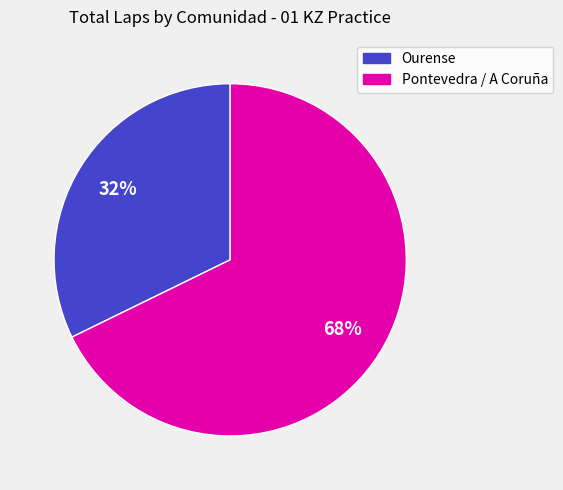

Count the number of slices in the pie.

2